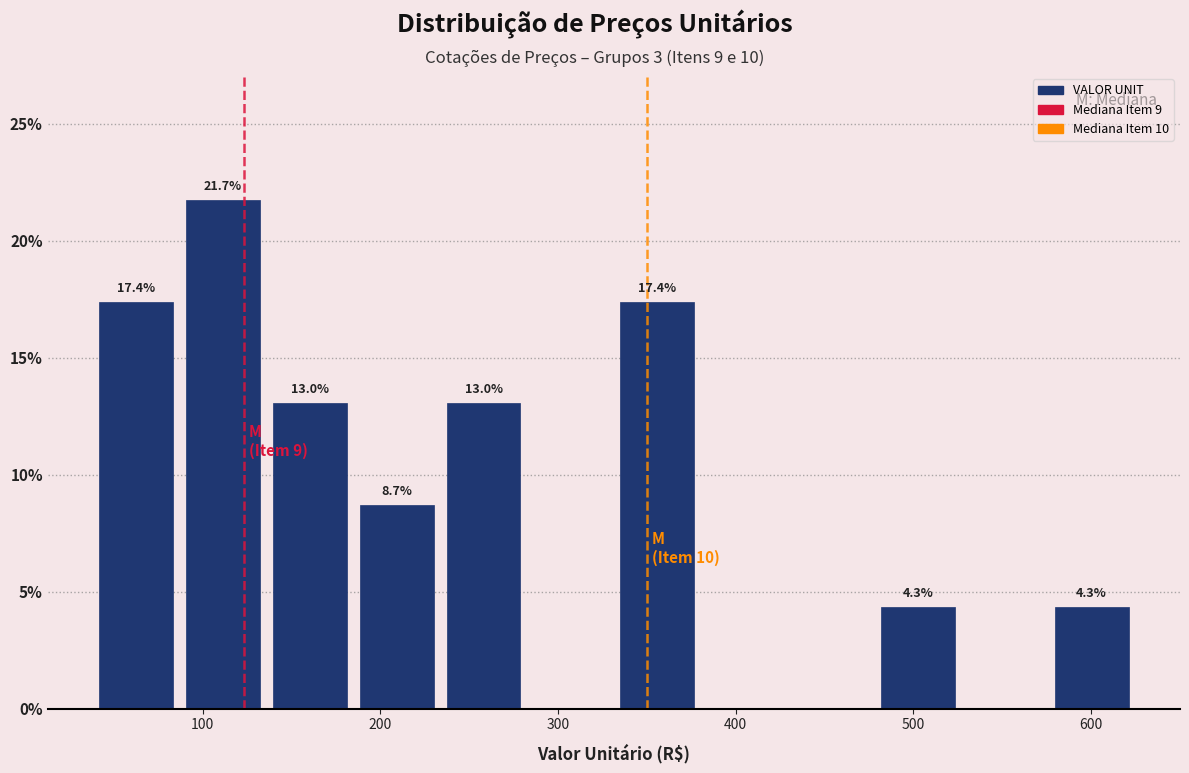

Which range on the x-axis has the tallest bar?

90 to 140